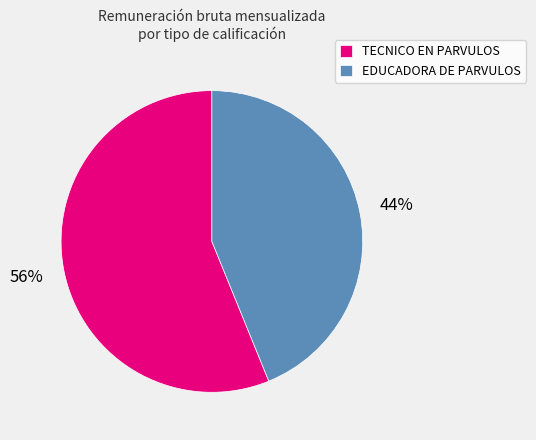

Does EDUCADORA DE PARVULOS represent more than half of the total?

No